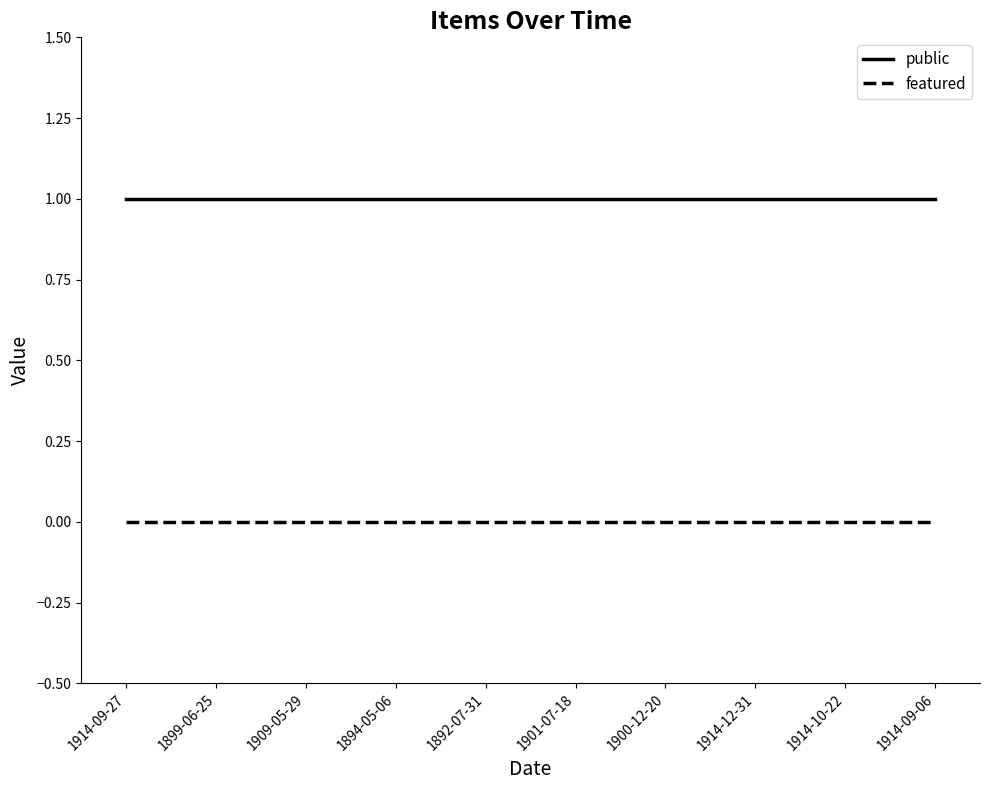

True or false: public and featured cross at least once.

False